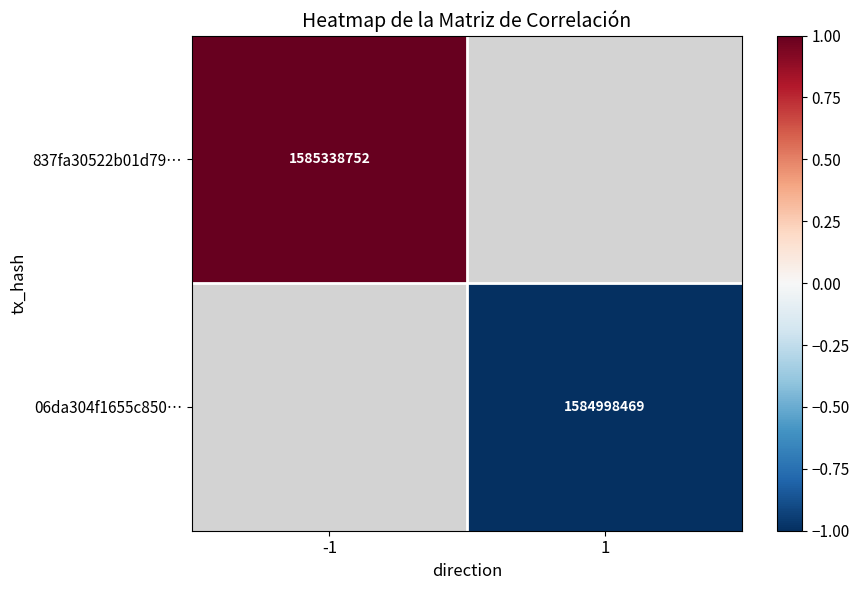

At how many categories does at least one series exceed 0?

1